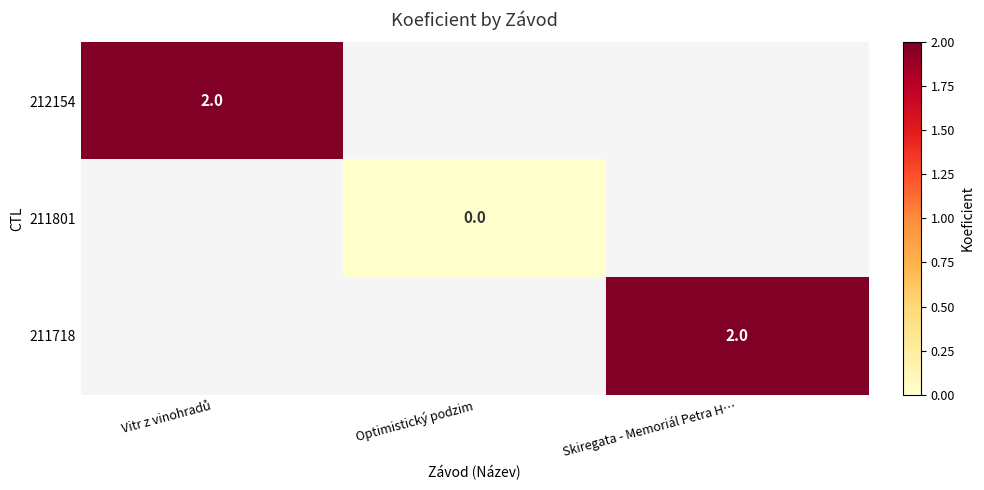

At which label does 212154 reach its minimum?

Vitr z vinohradů